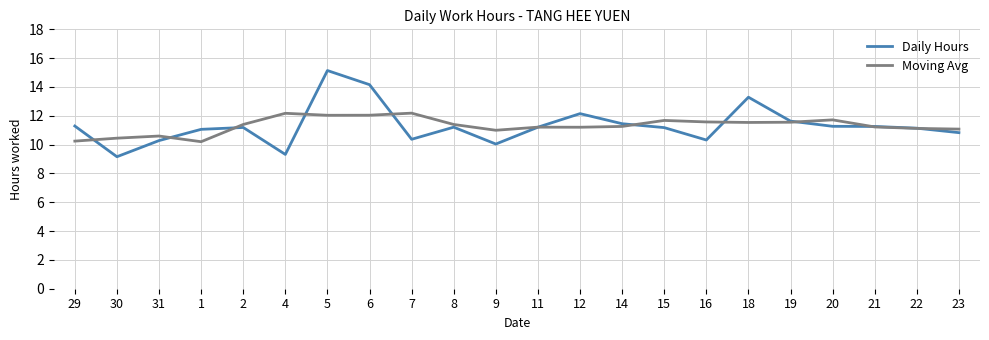

How many lines are shown in the chart?

2